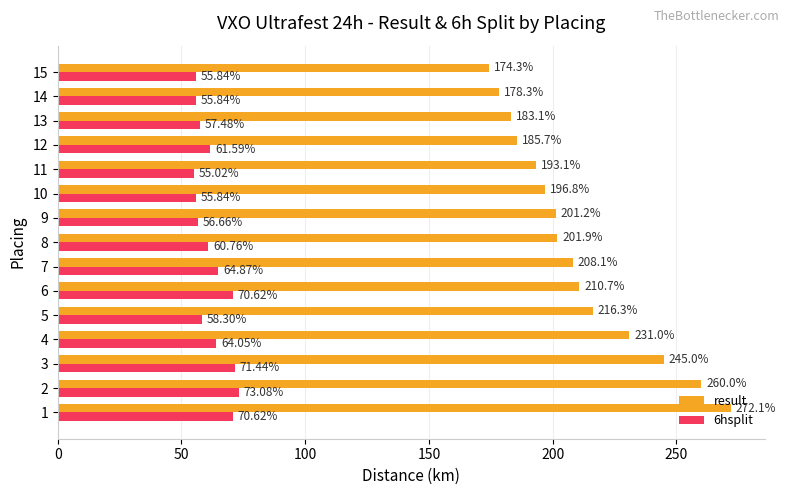

What is the difference between the maximum and minimum values in the result series?

97.8